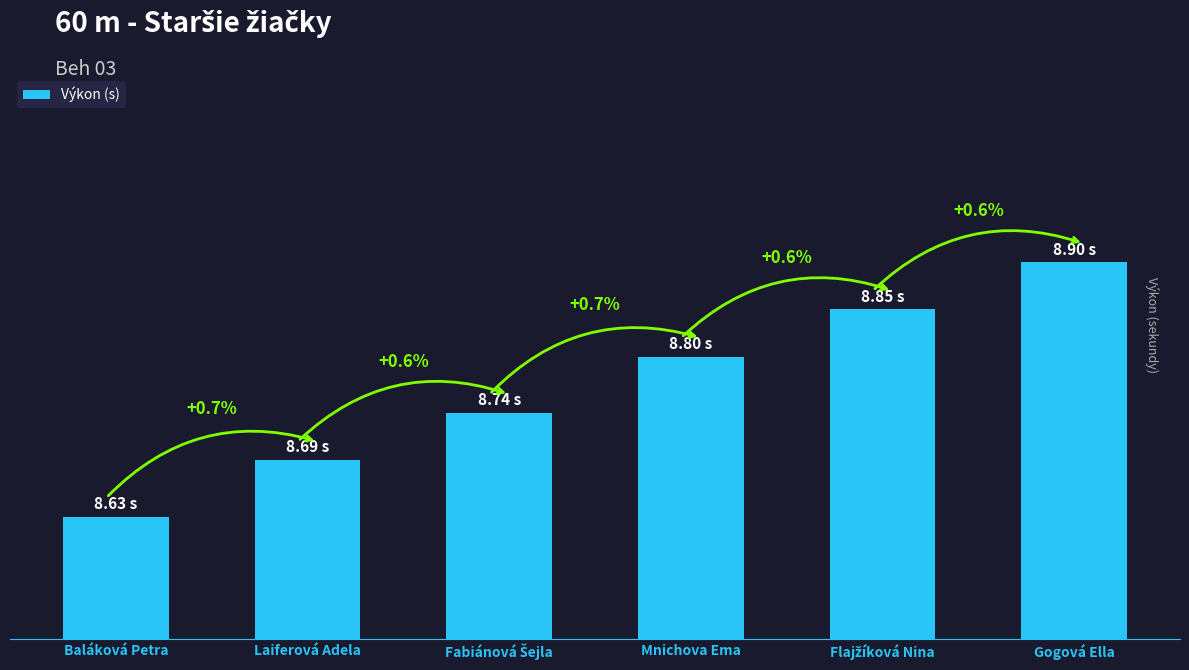

Does the chart contain any negative values?

No